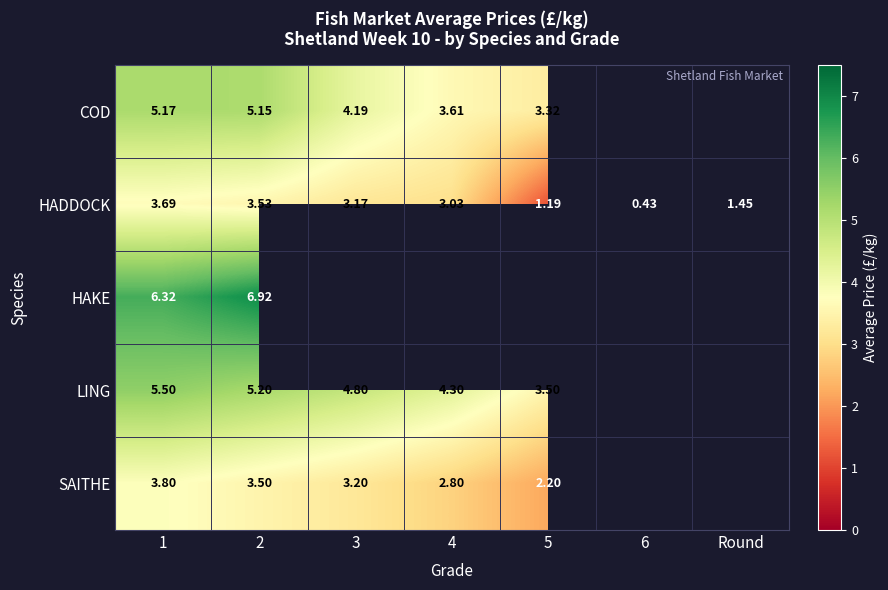

At 2, list the series in order from largest to smallest.

HAKE, LING, COD, HADDOCK, SAITHE